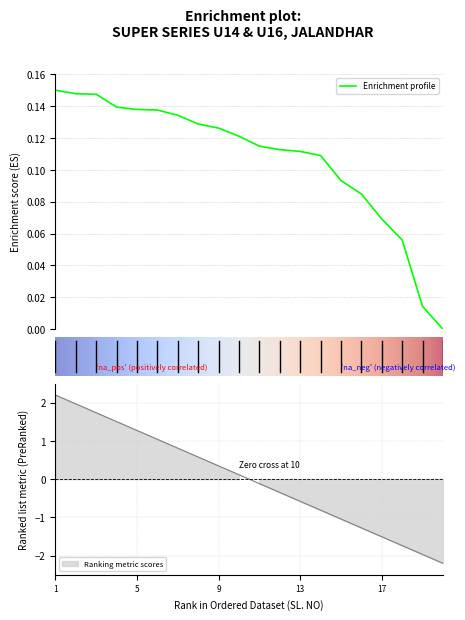

Is it true that RANKING equals 0.1 at 13?

False